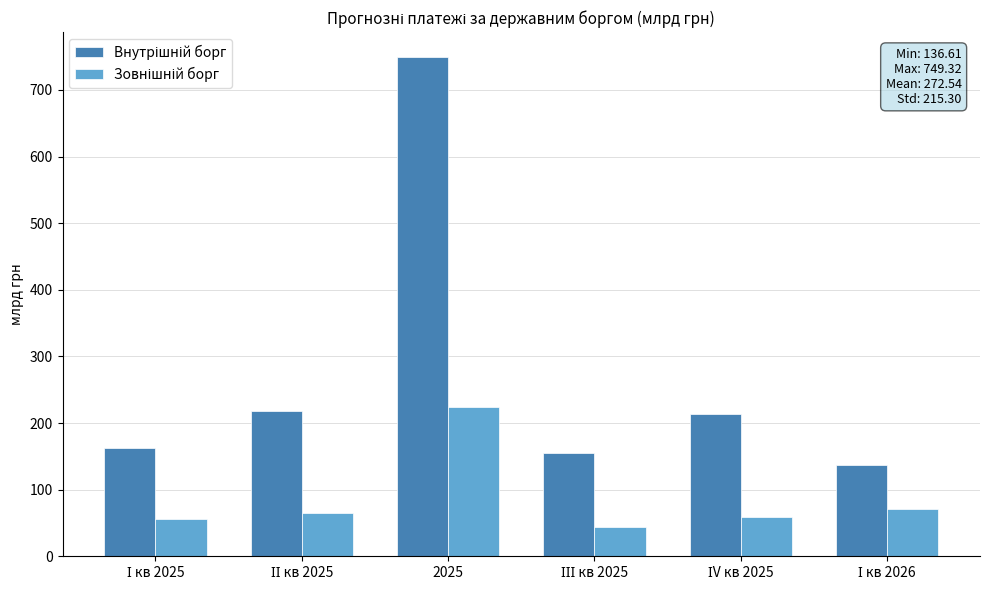

What is the total value across all series at 2025?

973.3